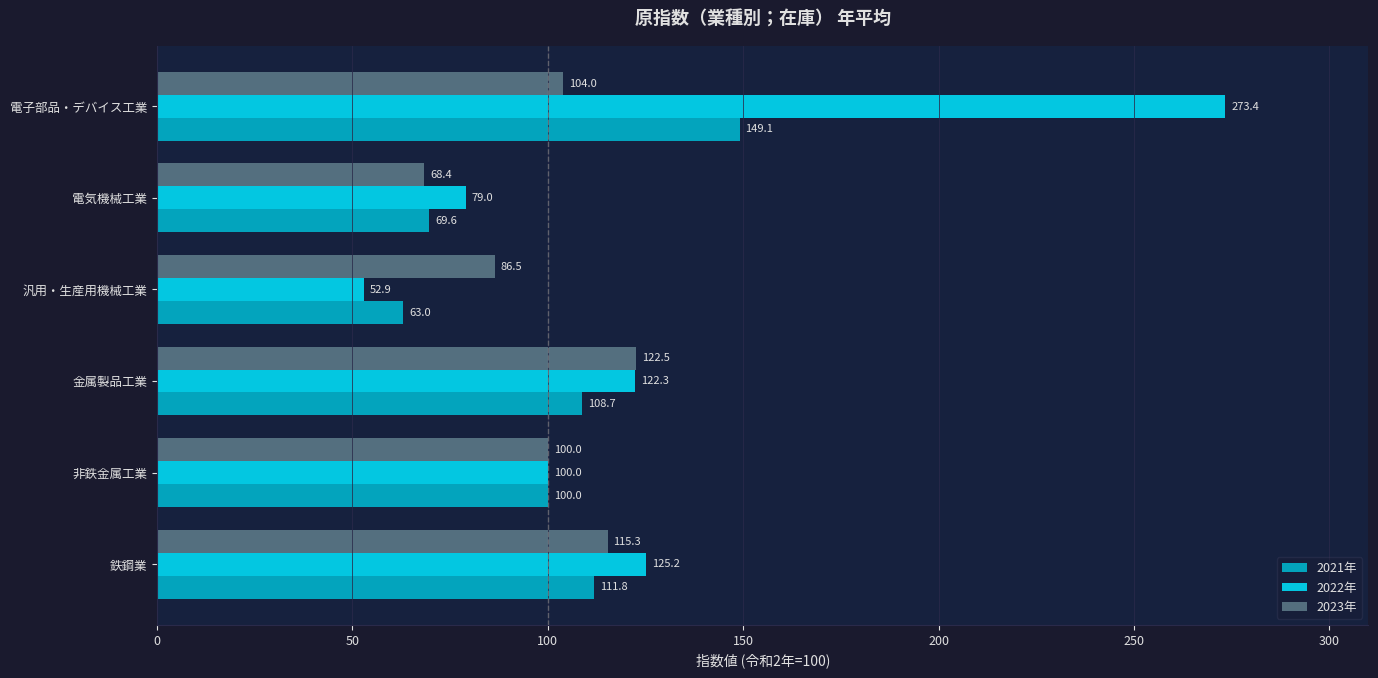

Which series has the widest spread of values?

2022年